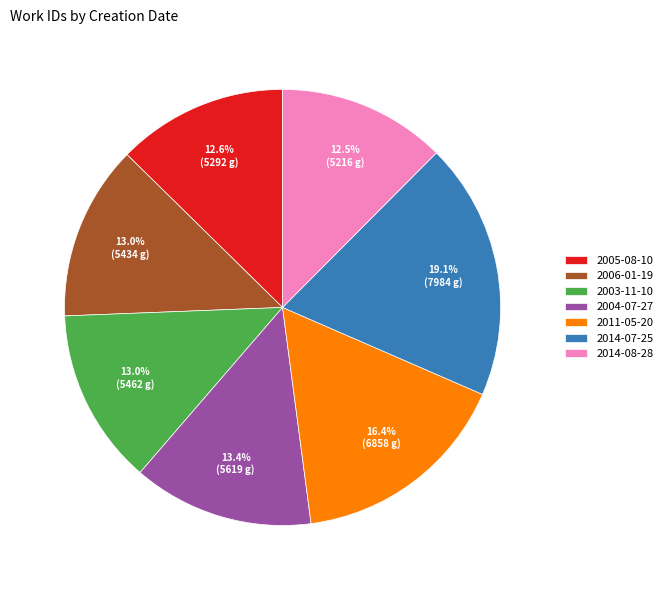

Does 2005-08-10 account for over 50% of the chart?

No